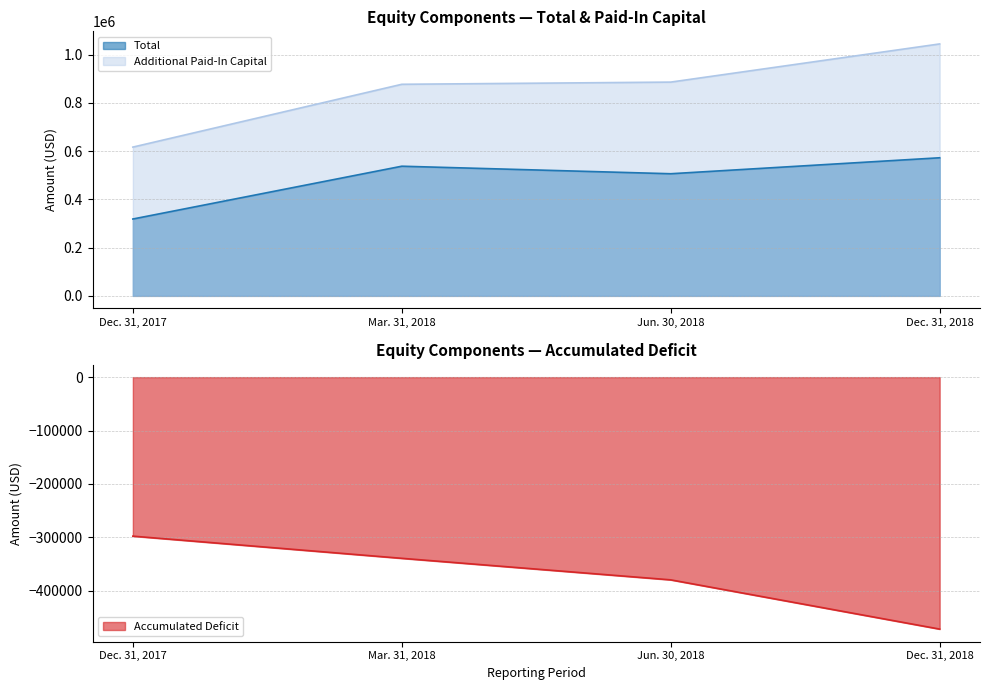

True or false: Total Stockholders Equity and Accumulated Deficit intersect in this chart.

False